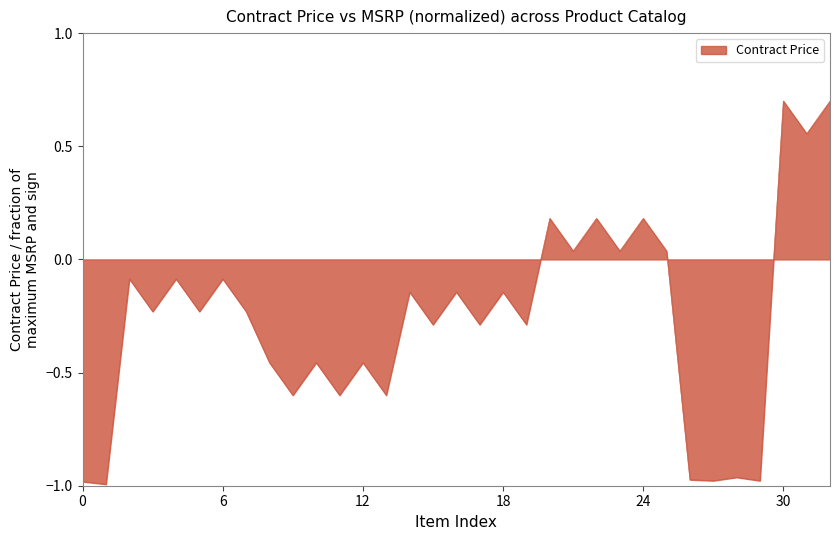

True or false: the data has more than 0 interior local peaks.

True